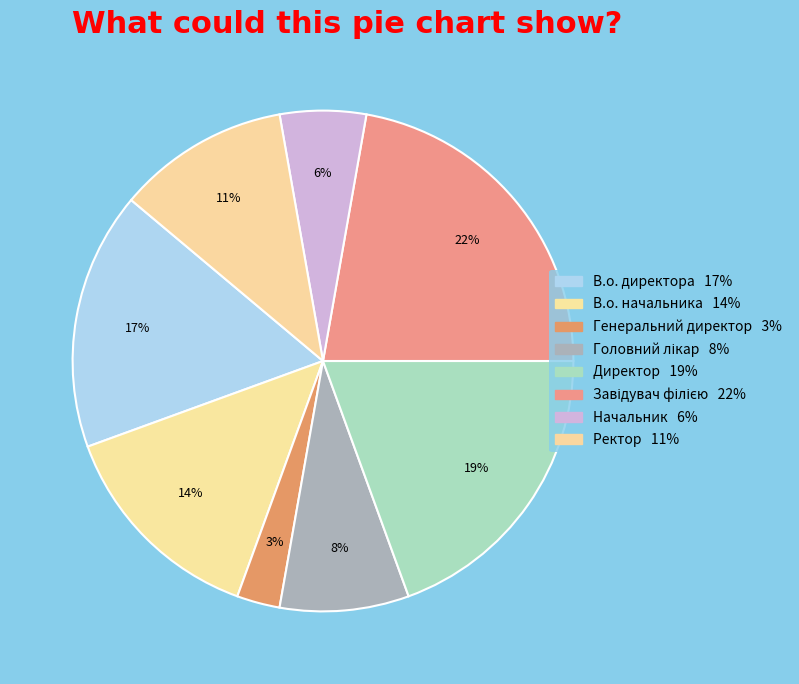

How many segments does this pie chart have?

8